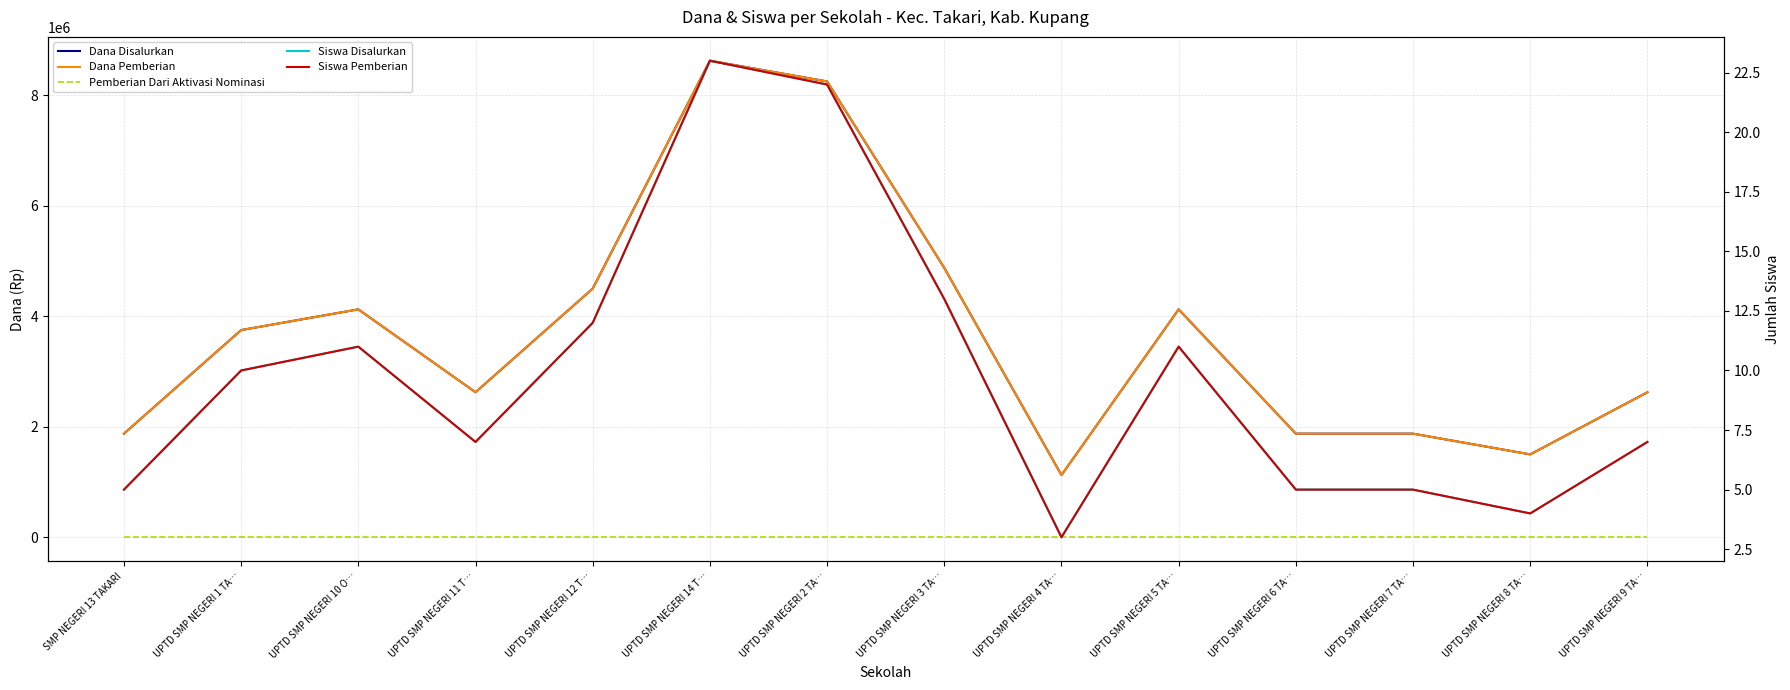

Which series has the widest spread of values?

Dana Disalurkan